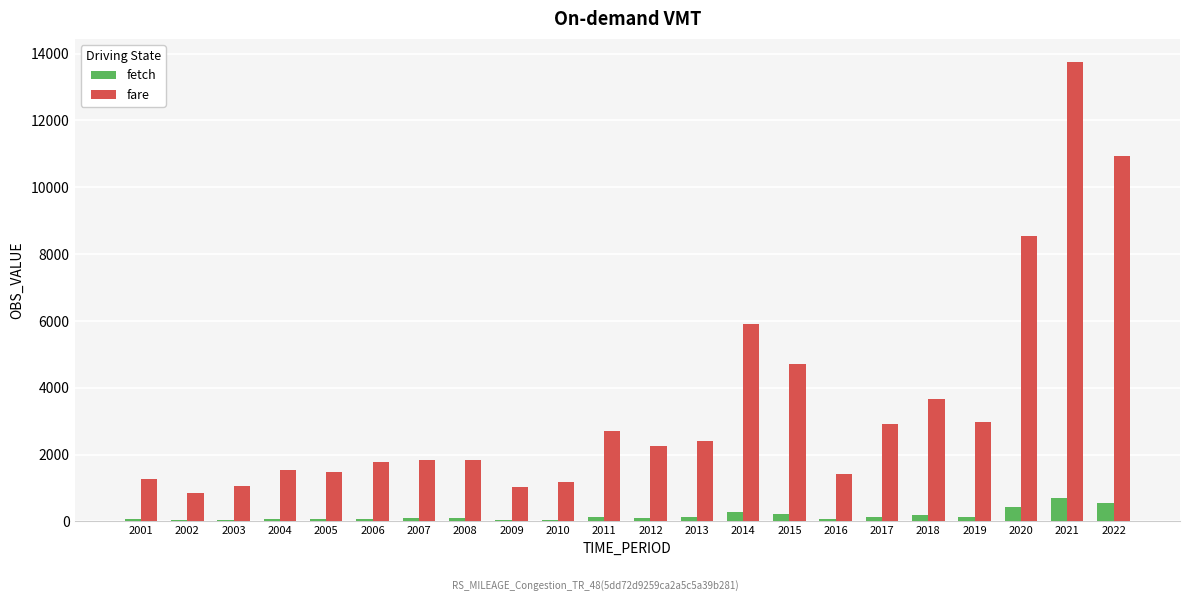

Between 2003 and 2013, which series saw the biggest shift?

fare